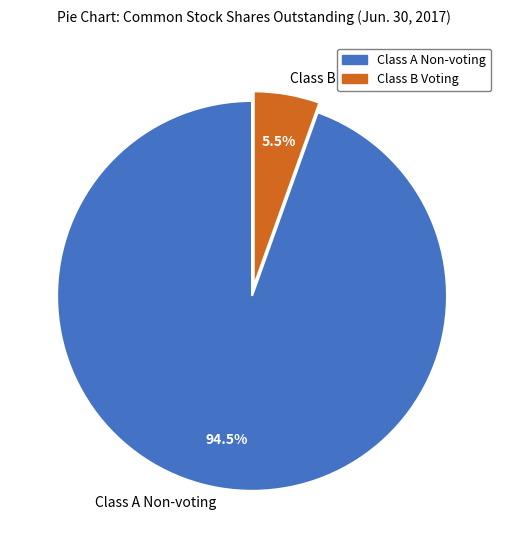

Does any single category account for the majority?

Yes